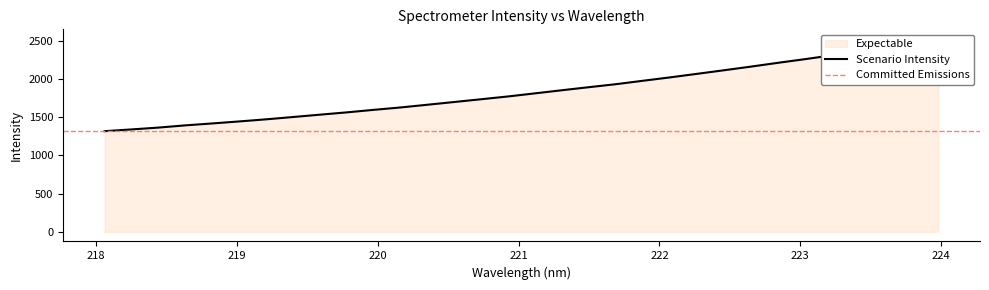

Does the chart have visible grid lines?

No